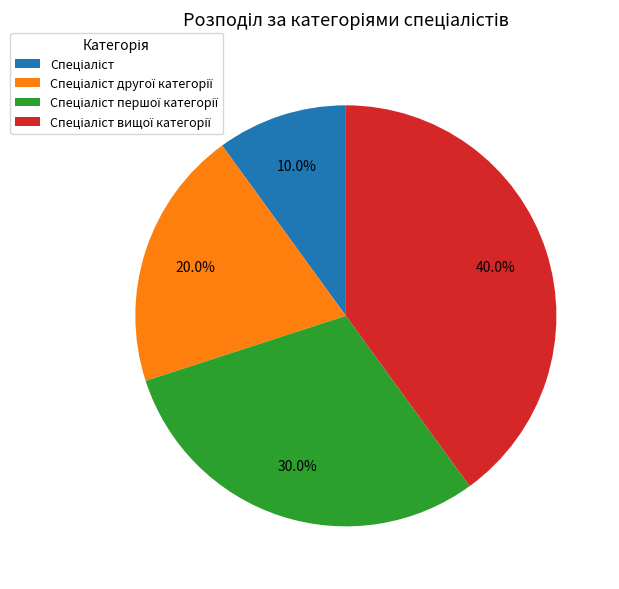

Is there any slice that represents more than half of the pie?

No